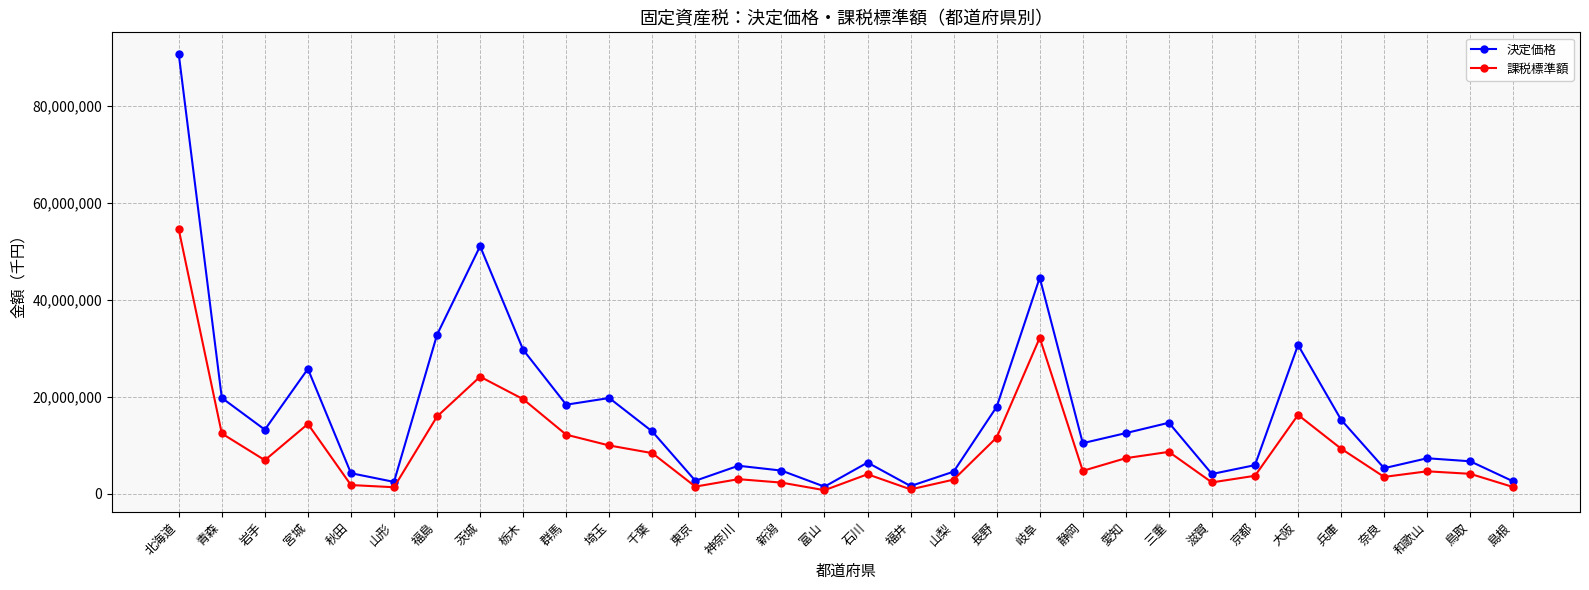

What is the highest value of the 課税標準額 series?

54539090